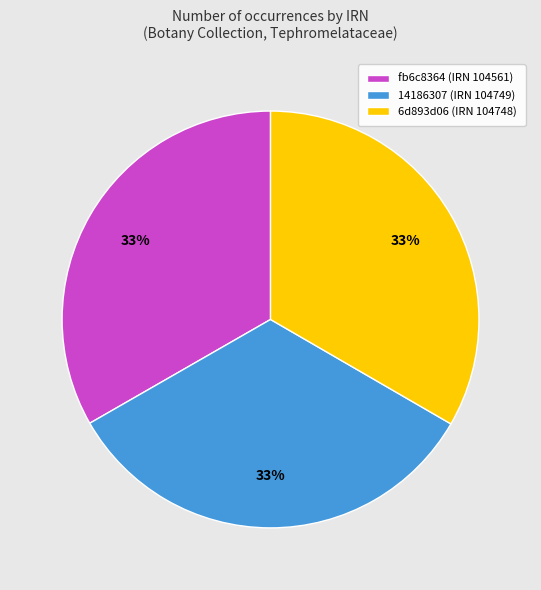

Does any single category account for the majority?

No